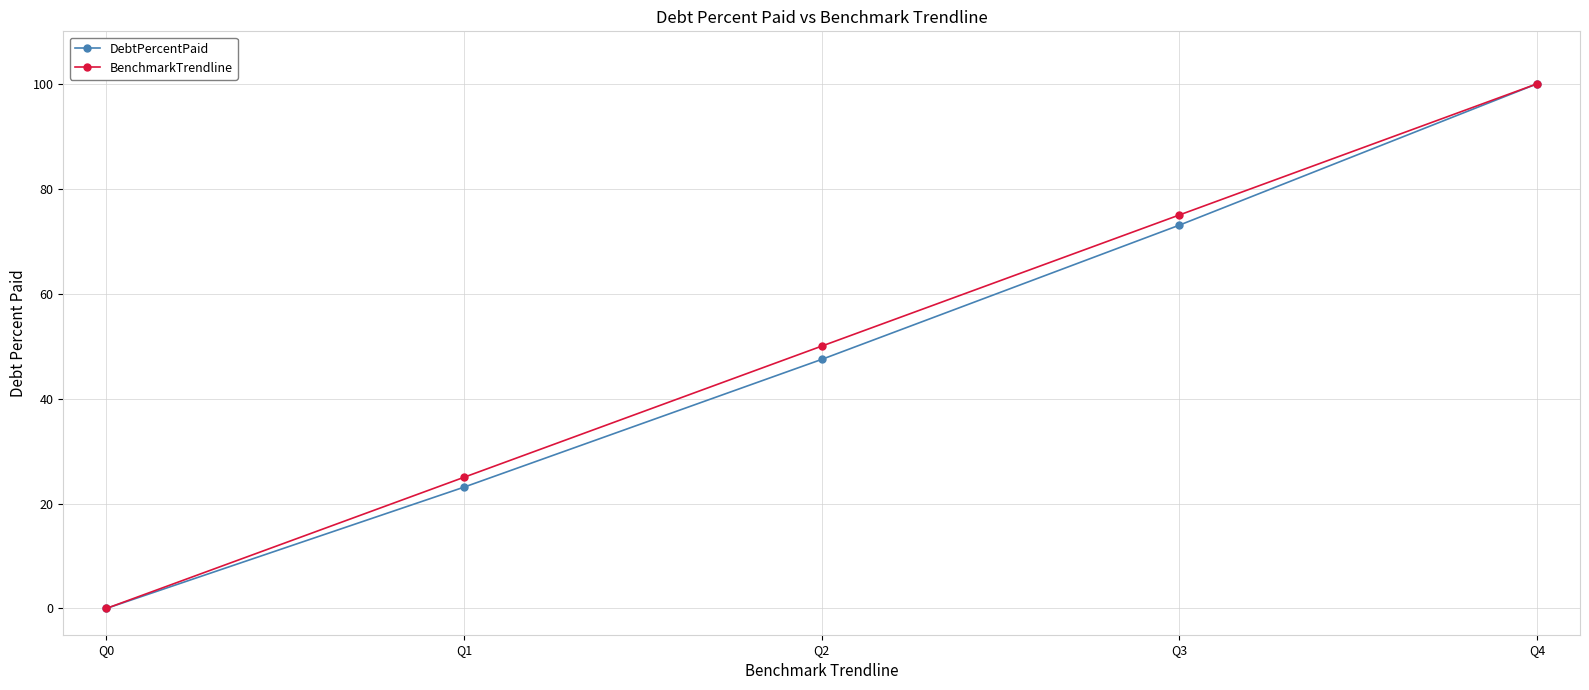

Reading left to right, extract all data points from this chart.

DebtPercentPaid: 0.0	23.1	47.5	73.1	100.0
BenchmarkTrendline: 0.0	25.0	50.0	75.0	100.0